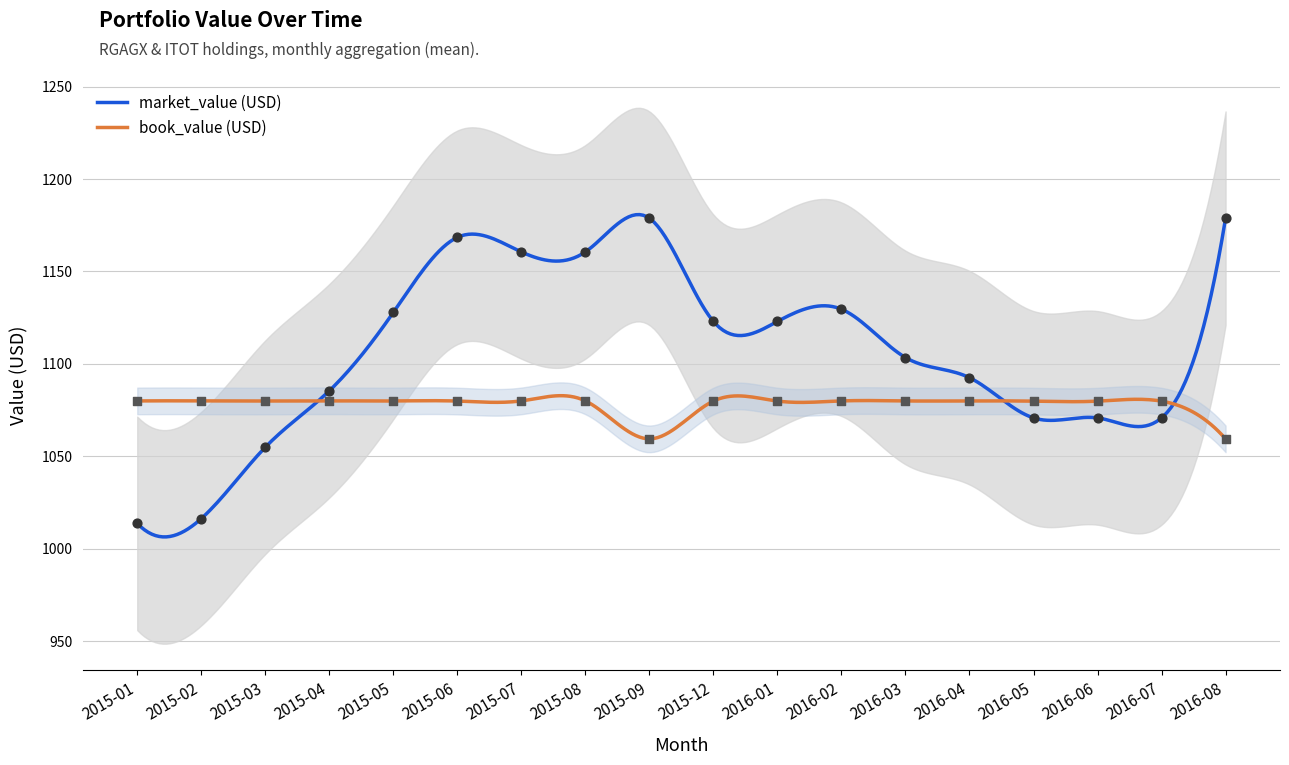

What is the total value across all series at 2015-12?

2202.9